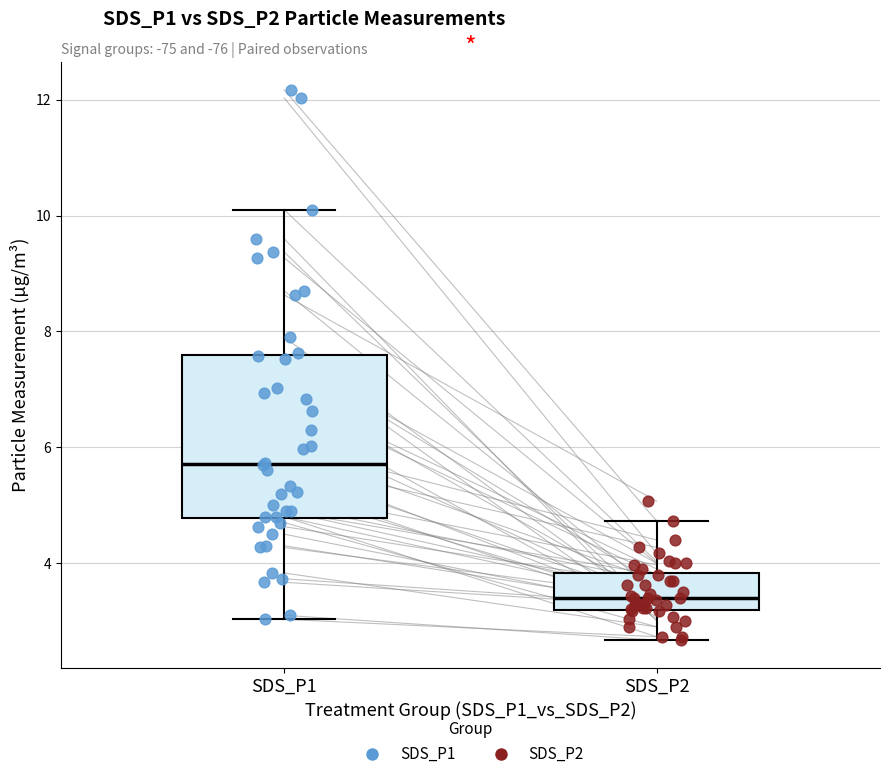

Which box has the lowest median line?

SDS_P2